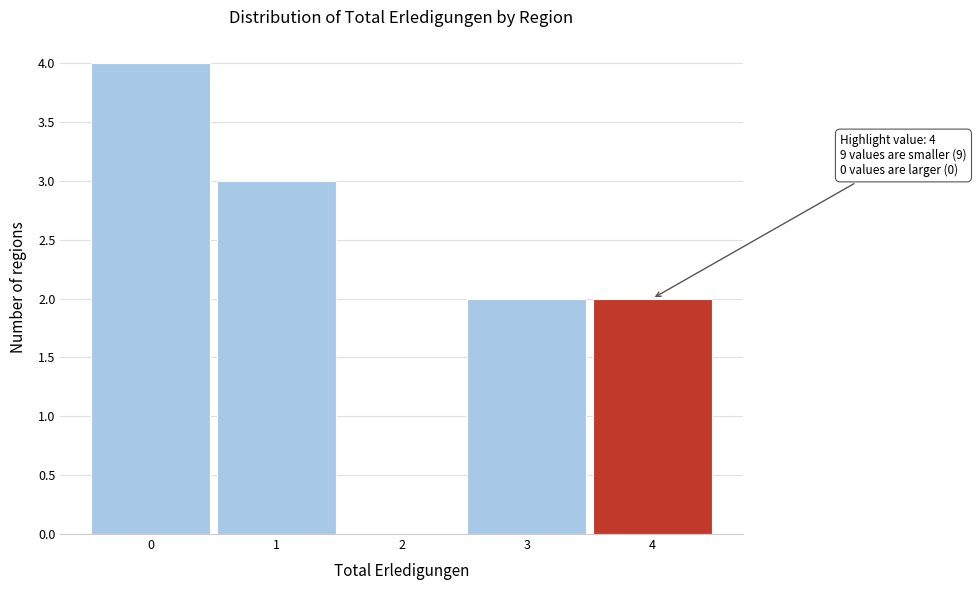

Over which range of the x-axis is the bar tallest?

-0.5 to 0.5